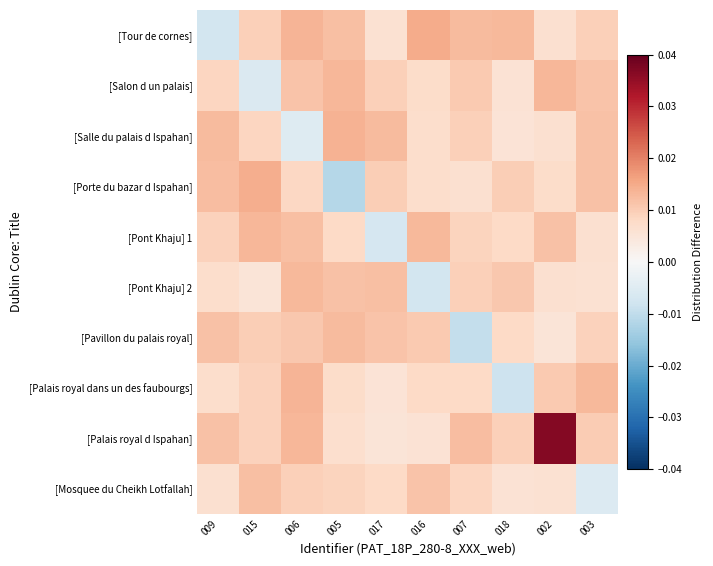

Reading right to left, what are all the values shown in this chart?

[Tour de cornes]: 003=0.0	002=0.0	018=0.0	007=0.0	016=0.0	017=0.0	005=0.0	006=0.0	015=0.0	009=-0.0
[Salon d un palais]: 003=0.0	002=0.0	018=0.0	007=0.0	016=0.0	017=0.0	005=0.0	006=0.0	015=-0.0	009=0.0
[Salle du palais d Ispahan]: 003=0.0	002=0.0	018=0.0	007=0.0	016=0.0	017=0.0	005=0.0	006=-0.0	015=0.0	009=0.0
[Porte du bazar d Ispahan]: 003=0.0	002=0.0	018=0.0	007=0.0	016=0.0	017=0.0	005=-0.0	006=0.0	015=0.0	009=0.0
[Pont Khaju] 1: 003=0.0	002=0.0	018=0.0	007=0.0	016=0.0	017=-0.0	005=0.0	006=0.0	015=0.0	009=0.0
[Pont Khaju] 2: 003=0.0	002=0.0	018=0.0	007=0.0	016=-0.0	017=0.0	005=0.0	006=0.0	015=0.0	009=0.0
[Pavillon du palais royal]: 003=0.0	002=0.0	018=0.0	007=-0.0	016=0.0	017=0.0	005=0.0	006=0.0	015=0.0	009=0.0
[Palais royal dans un des faubourgs]: 003=0.0	002=0.0	018=-0.0	007=0.0	016=0.0	017=0.0	005=0.0	006=0.0	015=0.0	009=0.0
[Palais royal d Ispahan]: 003=0.0	002=0.0	018=0.0	007=0.0	016=0.0	017=0.0	005=0.0	006=0.0	015=0.0	009=0.0
[Mosquee du Cheikh Lotfallah]: 003=-0.0	002=0.0	018=0.0	007=0.0	016=0.0	017=0.0	005=0.0	006=0.0	015=0.0	009=0.0